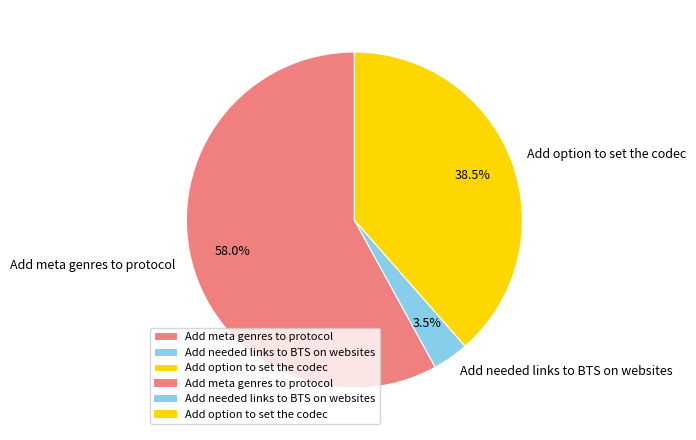

What percentage do Add needed links to BTS on websites and Add option to set the codec together represent?

42.0%